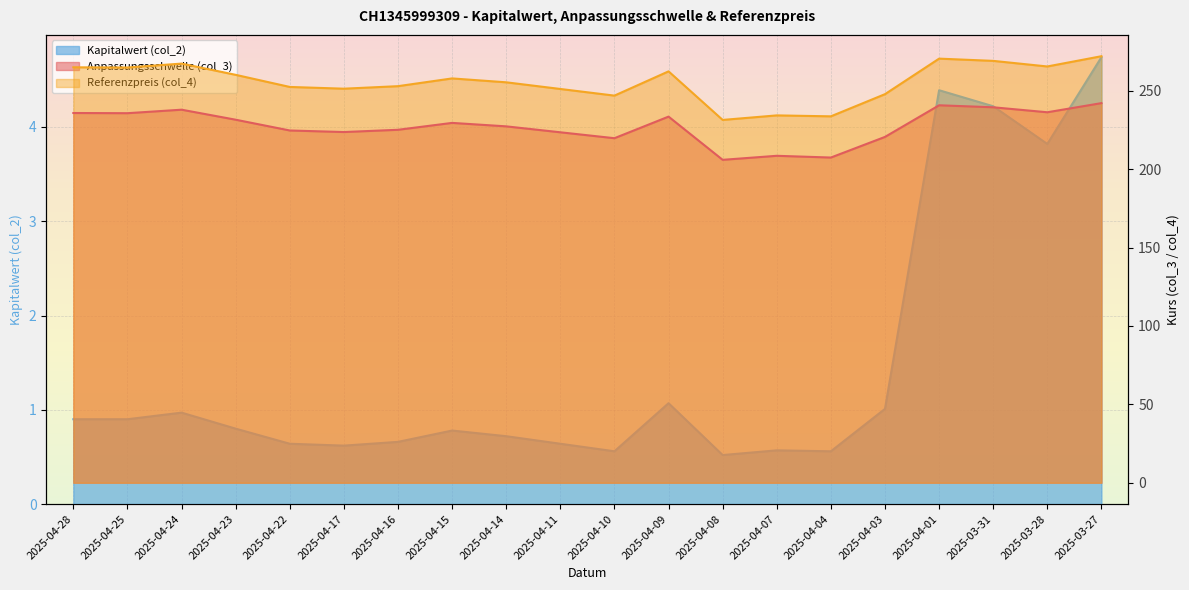

At which category does Referenzpreis (col_4) reach its first local peak?

2025-04-24